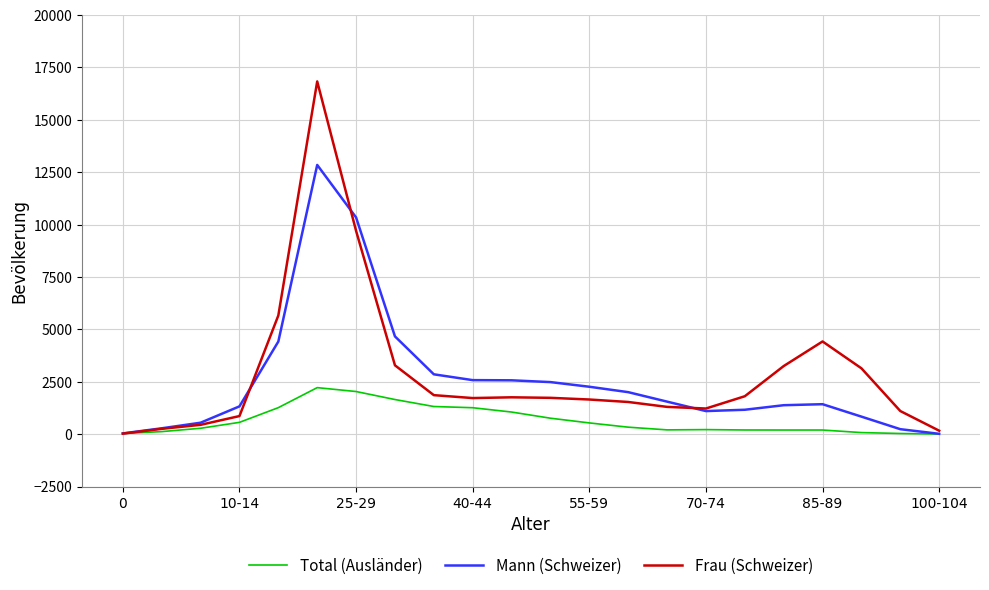

What are all the series names shown in the legend?

Total (Ausländer), Mann (Schweizer), Frau (Schweizer)